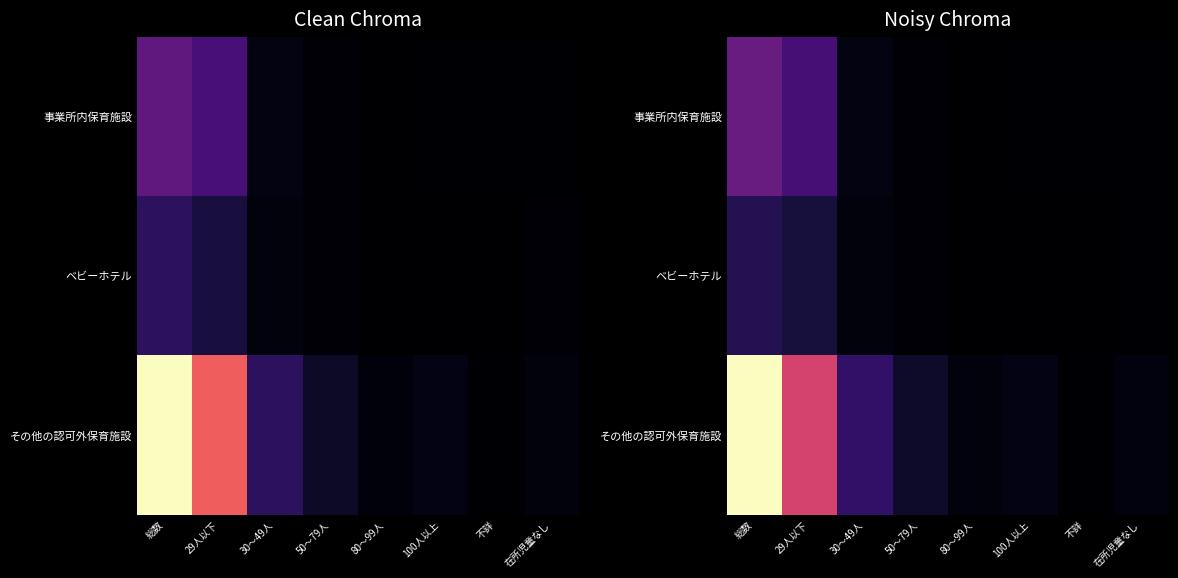

Which series has the widest spread of values?

その他の認可外保育施設